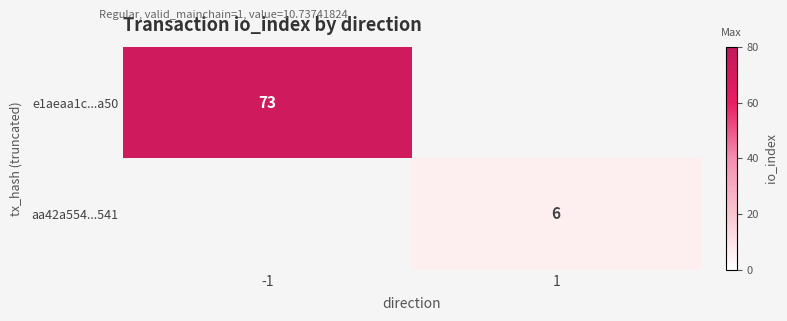

Which category has the lowest value across all series?

1